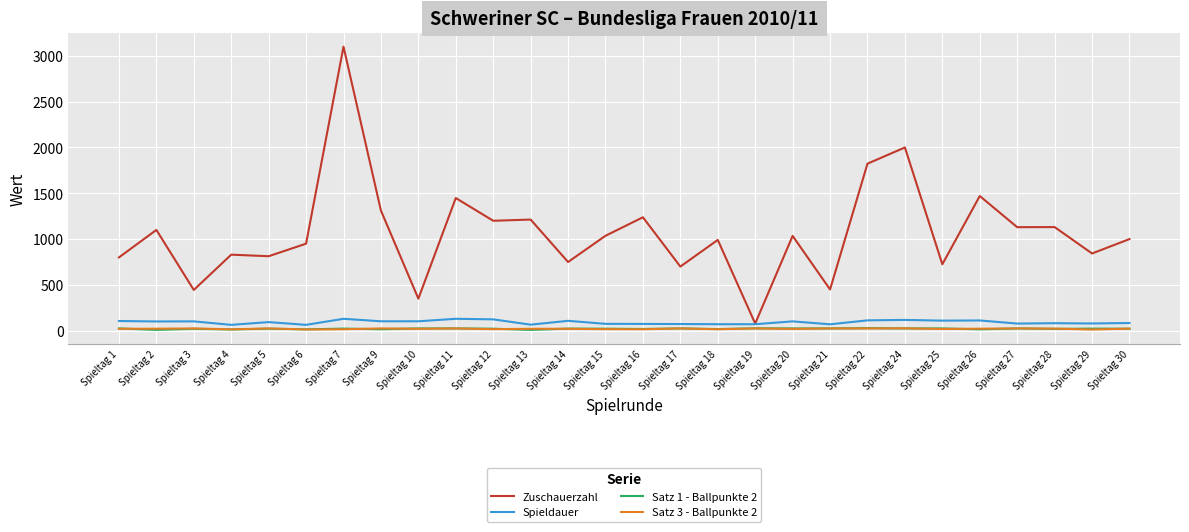

Which category has the highest value in the Zuschauerzahl series?

Spieltag 7